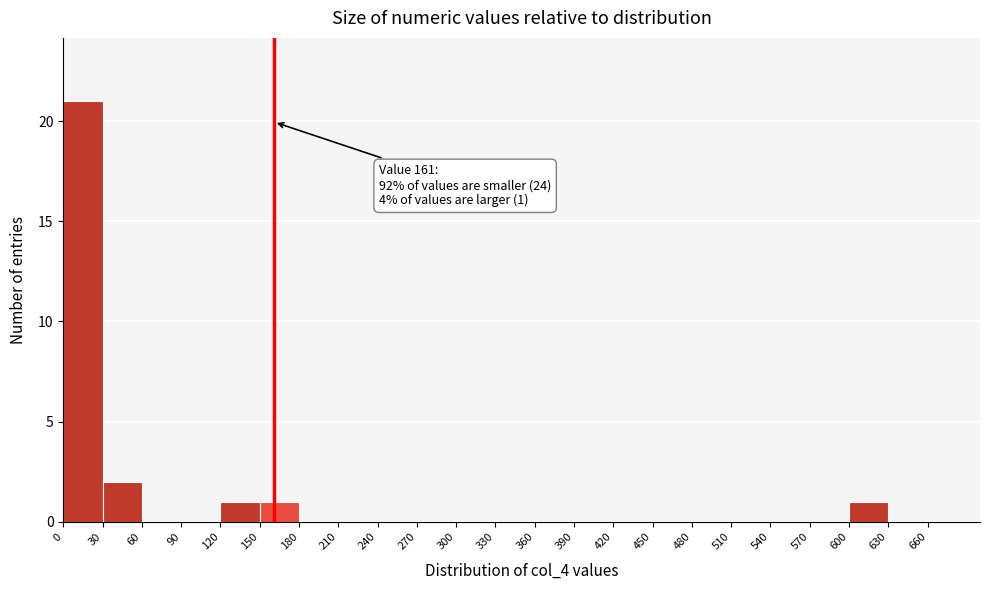

Which range on the x-axis has the tallest bar?

0 to 30